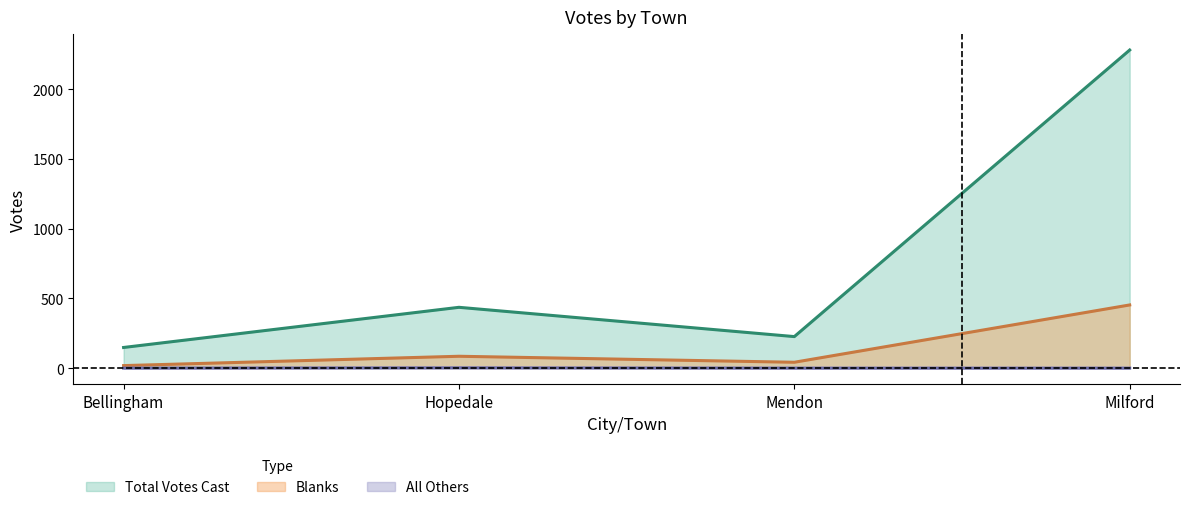

At which label is All Others closest to 1?

Bellingham